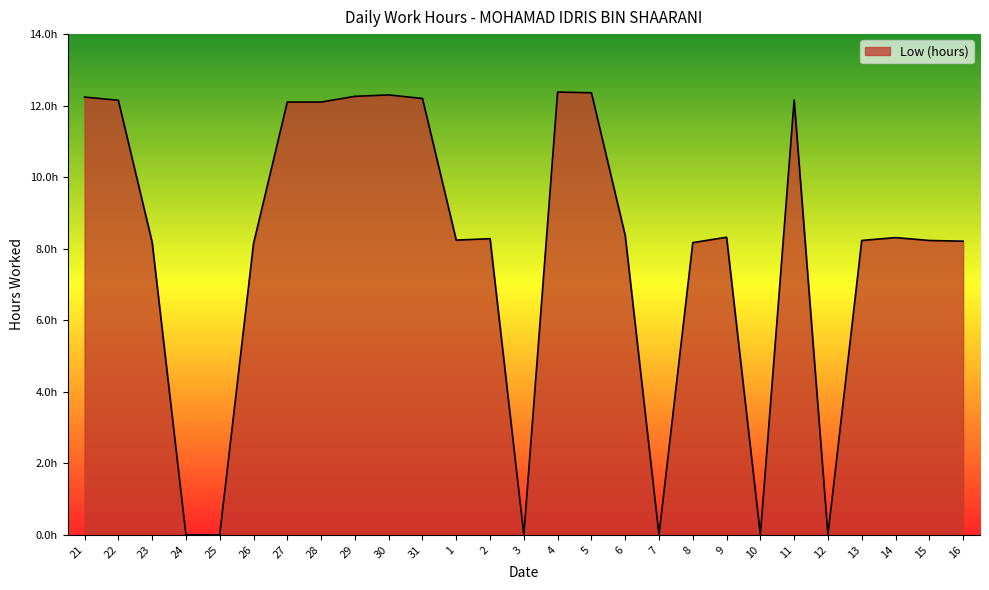

Where is the first local minimum?

1